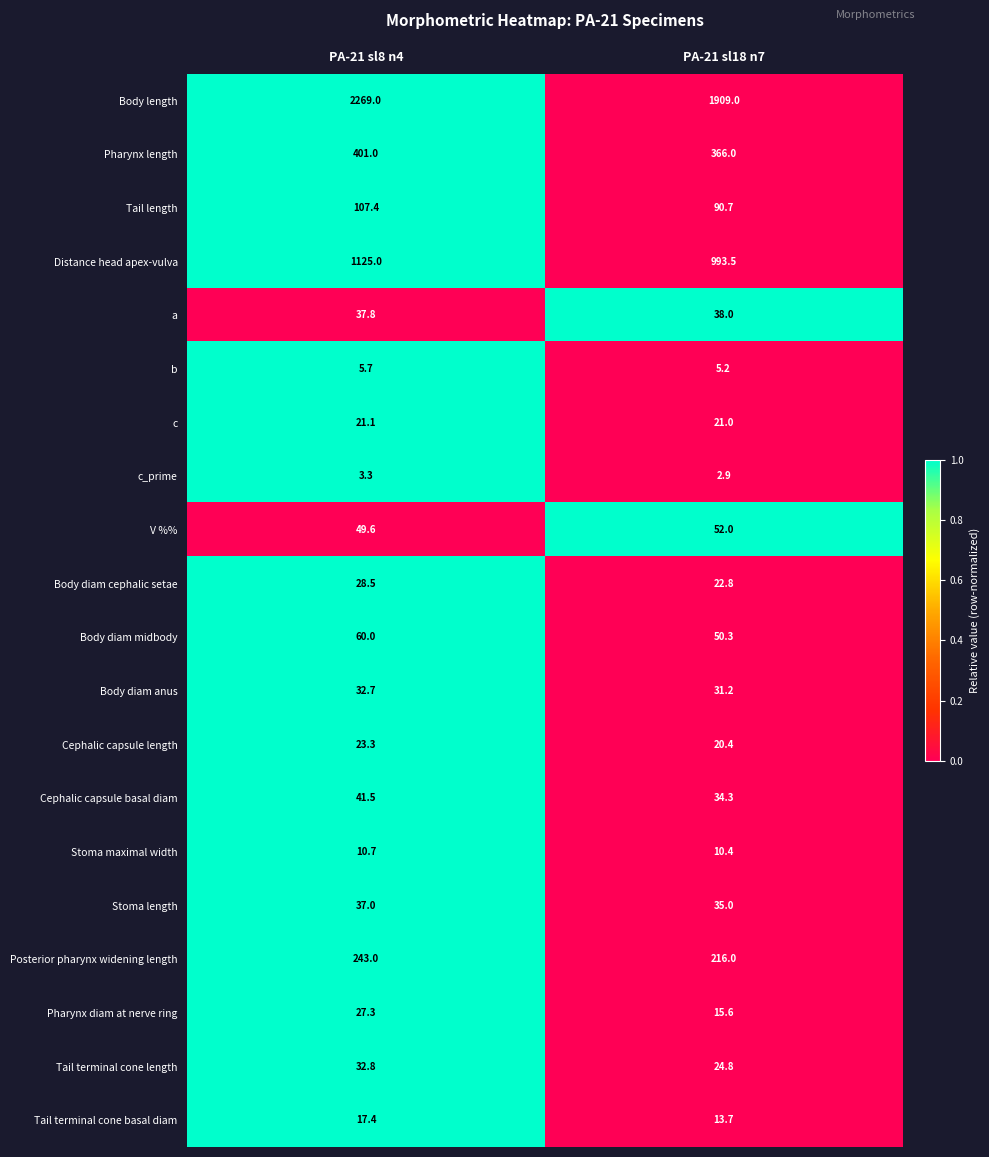

Which category has the highest value in the b series?

PA-21 sl8 n4